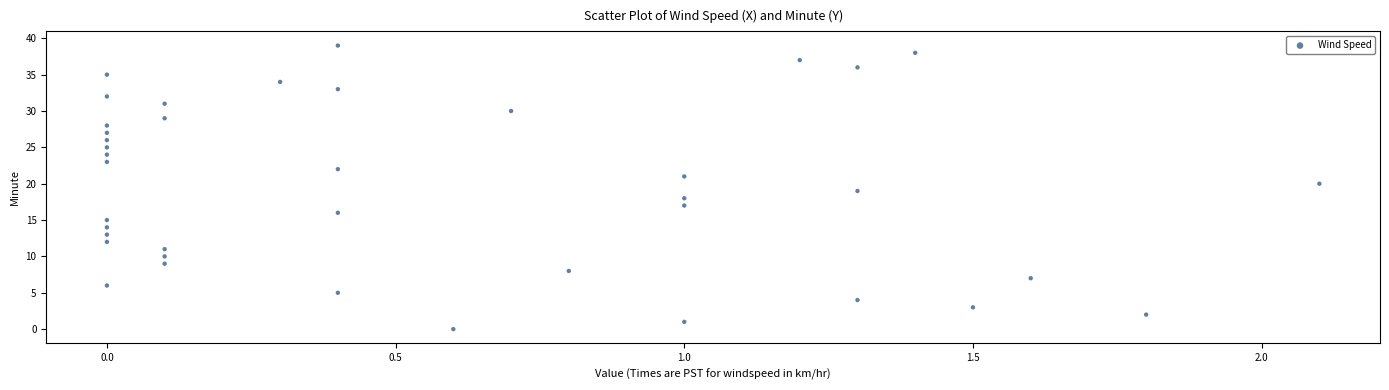

What is the range of Y values (max minus min)?

39